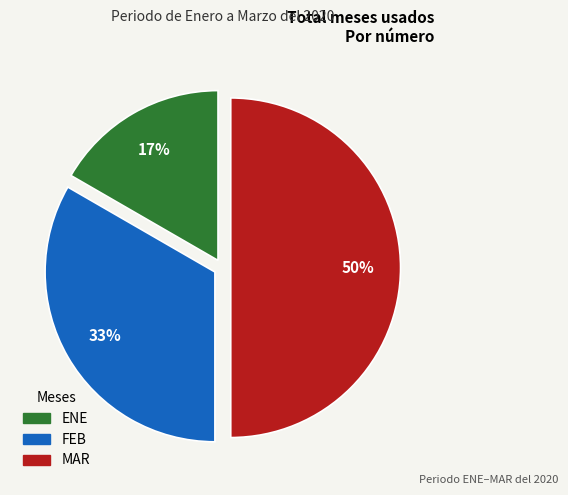

To the nearest percent, what is the difference between the largest and smallest slice percentages?

33%